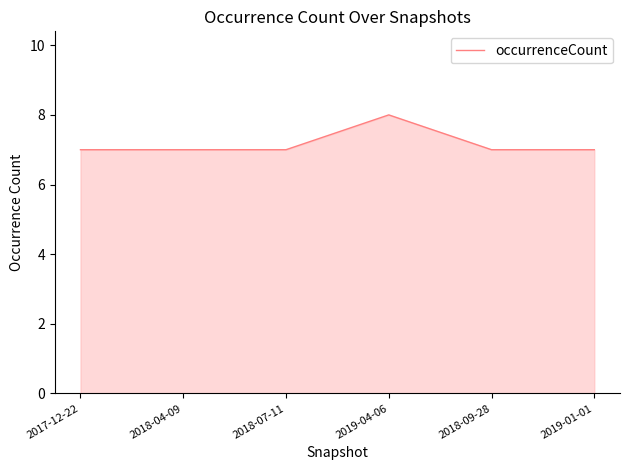

What is the greatest value displayed?

8